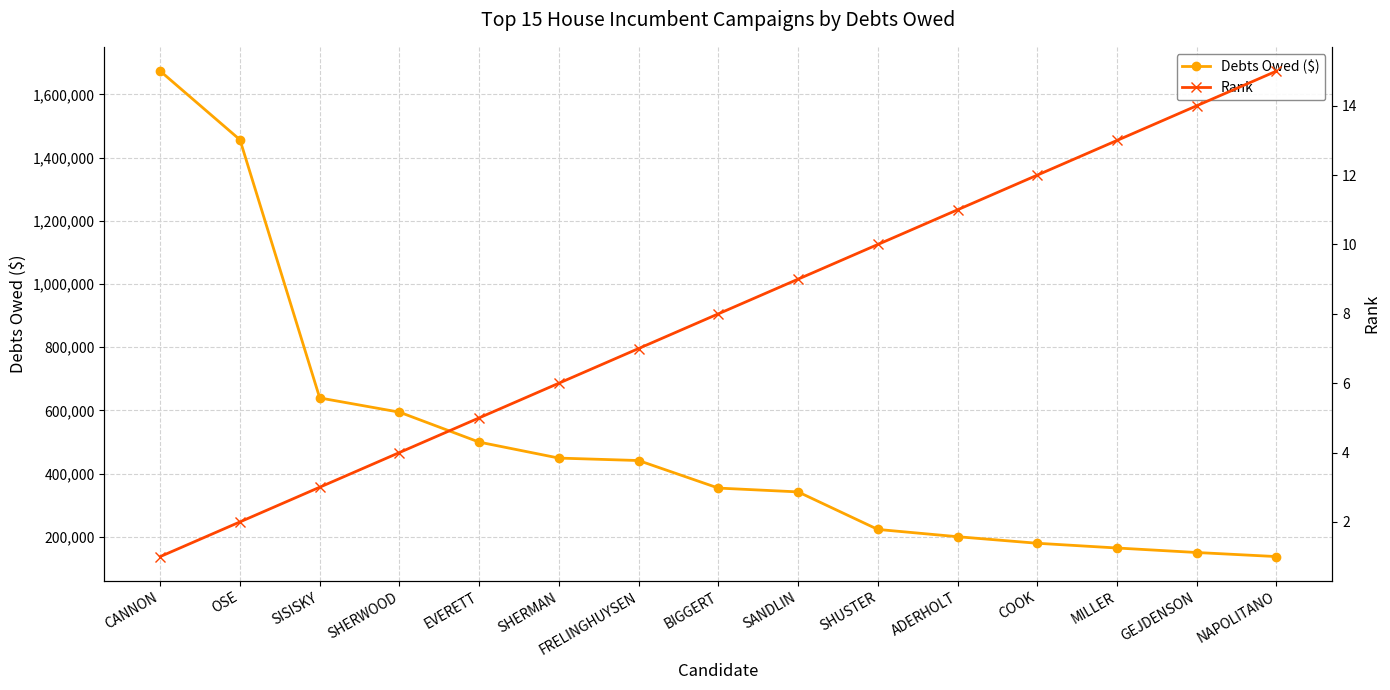

What is the sum of the Debts Owed ($) values at CANNON and SANDLIN?

2015317